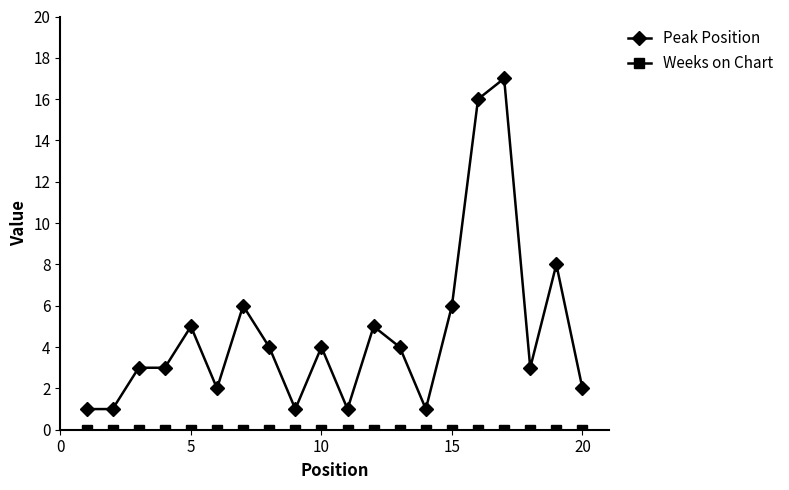

Which series has the largest range (max minus min)?

Peak Position